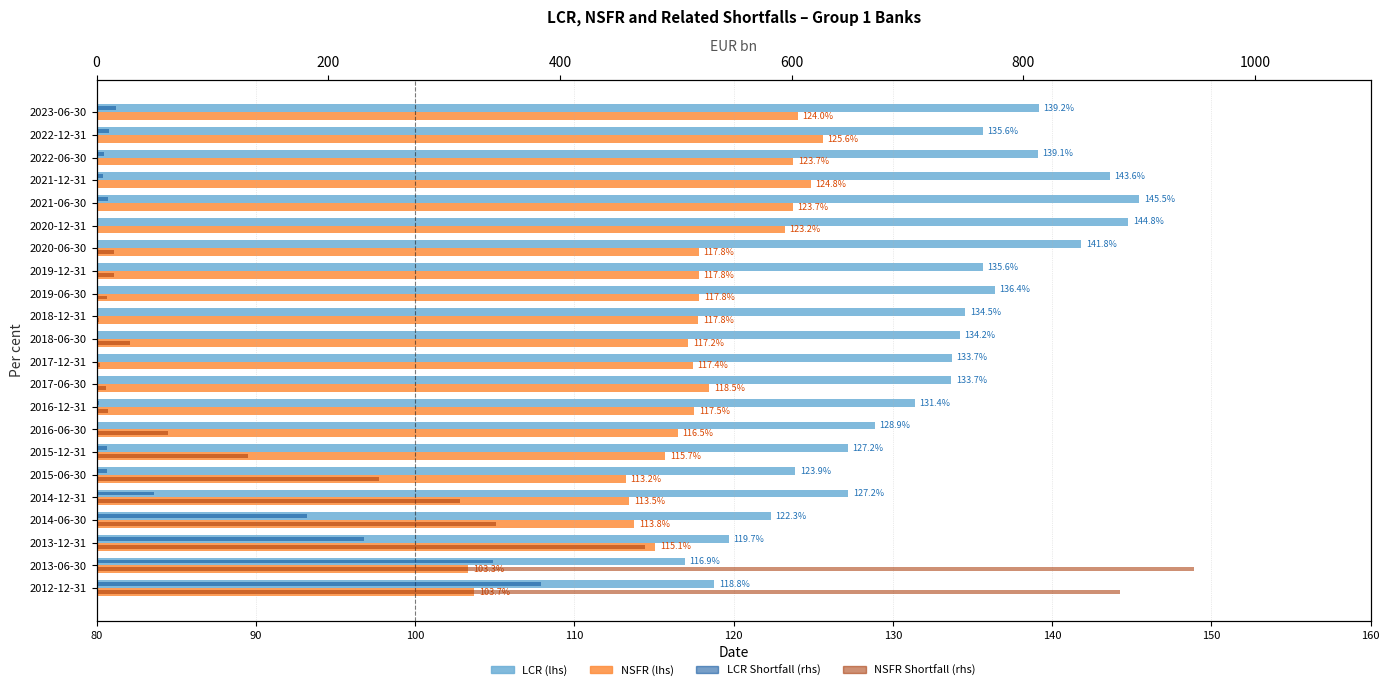

At how many categories does at least one series exceed 458?

3